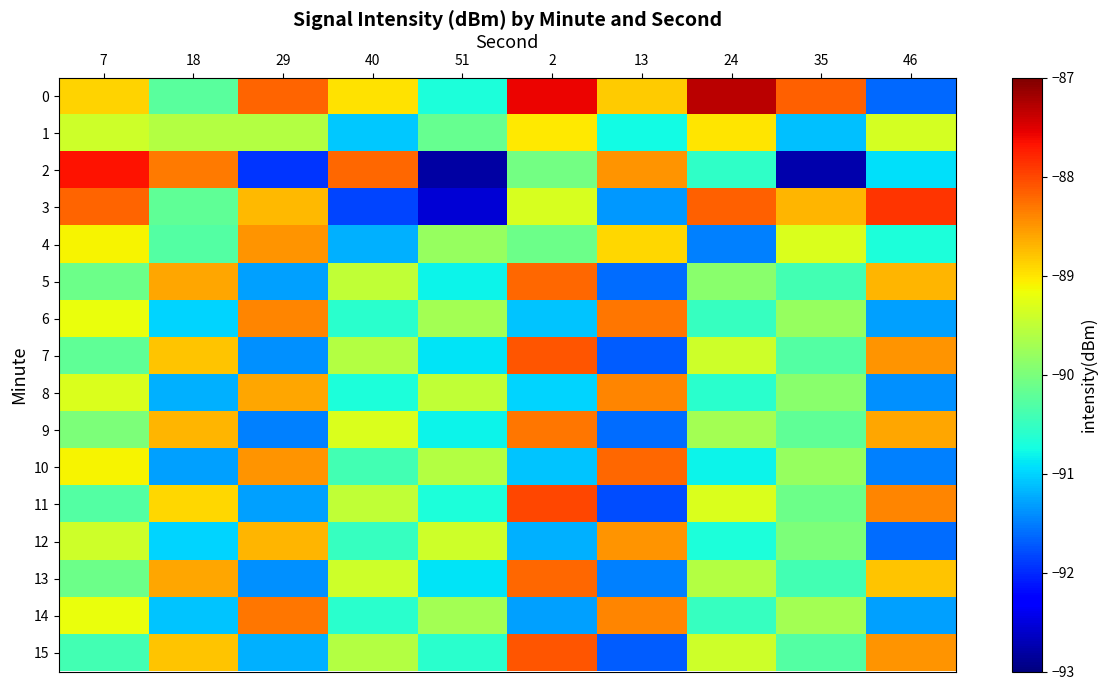

Reading left to right, extract all data points from this chart.

0: 7=-88.9	18=-90.2	29=-88.2	40=-89.0	51=-90.7	2=-87.6	13=-88.8	24=-87.3	35=-88.2	46=-91.6
1: 7=-89.4	18=-89.6	29=-89.6	40=-91.1	51=-90.2	2=-89.0	13=-90.8	24=-89.0	35=-91.1	46=-89.3
2: 7=-87.7	18=-88.3	29=-91.9	40=-88.2	51=-92.8	2=-90.0	13=-88.5	24=-90.5	35=-92.8	46=-90.9
3: 7=-88.2	18=-90.2	29=-88.7	40=-91.8	51=-92.5	2=-89.3	13=-91.3	24=-88.2	35=-88.7	46=-87.9
4: 7=-89.1	18=-90.3	29=-88.5	40=-91.2	51=-89.8	2=-90.1	13=-88.9	24=-91.5	35=-89.3	46=-90.7
5: 7=-90.1	18=-88.6	29=-91.3	40=-89.5	51=-90.8	2=-88.2	13=-91.6	24=-89.9	35=-90.4	46=-88.7
6: 7=-89.2	18=-91.0	29=-88.4	40=-90.6	51=-89.7	2=-91.1	13=-88.3	24=-90.5	35=-89.8	46=-91.3
7: 7=-90.2	18=-88.8	29=-91.4	40=-89.6	51=-90.9	2=-88.1	13=-91.7	24=-89.4	35=-90.3	46=-88.5
8: 7=-89.3	18=-91.2	29=-88.6	40=-90.7	51=-89.5	2=-91.0	13=-88.4	24=-90.6	35=-89.9	46=-91.4
9: 7=-90.0	18=-88.7	29=-91.5	40=-89.3	51=-90.8	2=-88.3	13=-91.6	24=-89.7	35=-90.2	46=-88.6
10: 7=-89.1	18=-91.3	29=-88.5	40=-90.4	51=-89.6	2=-91.1	13=-88.2	24=-90.8	35=-89.8	46=-91.5
11: 7=-90.3	18=-88.9	29=-91.3	40=-89.5	51=-90.7	2=-88.0	13=-91.8	24=-89.3	35=-90.1	46=-88.4
12: 7=-89.4	18=-91.0	29=-88.7	40=-90.5	51=-89.4	2=-91.2	13=-88.5	24=-90.7	35=-90.0	46=-91.6
13: 7=-90.1	18=-88.6	29=-91.4	40=-89.4	51=-90.9	2=-88.2	13=-91.5	24=-89.6	35=-90.4	46=-88.8
14: 7=-89.2	18=-91.1	29=-88.3	40=-90.6	51=-89.7	2=-91.3	13=-88.4	24=-90.5	35=-89.7	46=-91.3
15: 7=-90.4	18=-88.8	29=-91.2	40=-89.6	51=-90.6	2=-88.1	13=-91.7	24=-89.4	35=-90.3	46=-88.5